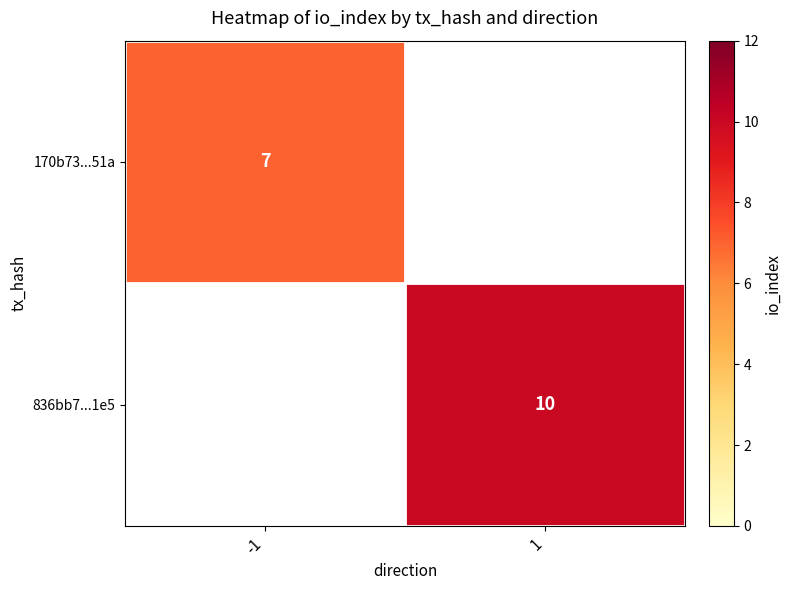

How many series are shown in this chart?

2